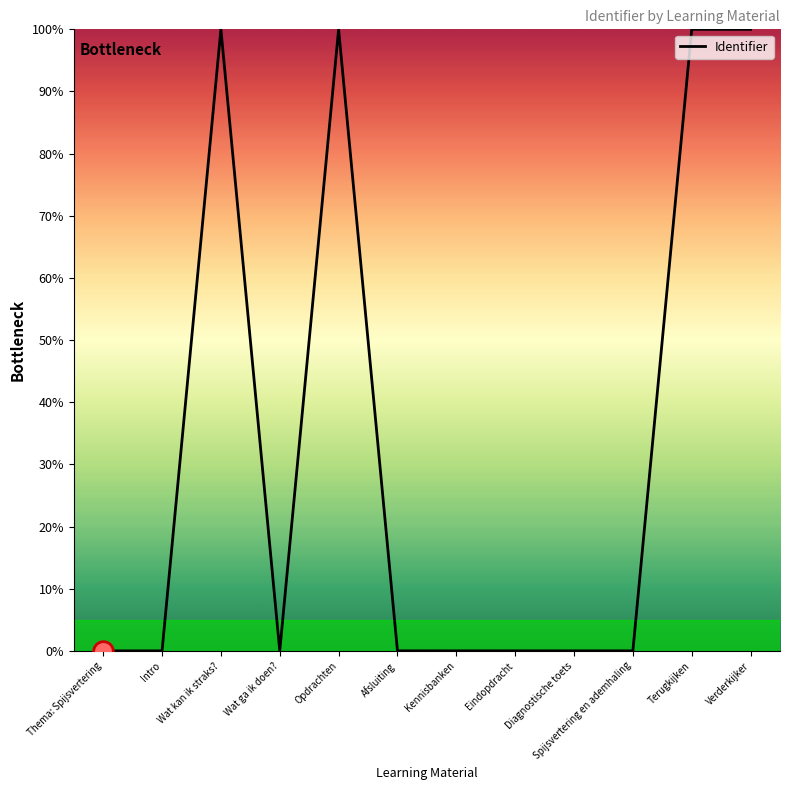

Approximately how many times larger is the value at Opdrachten compared to Verderkijker?

1.0